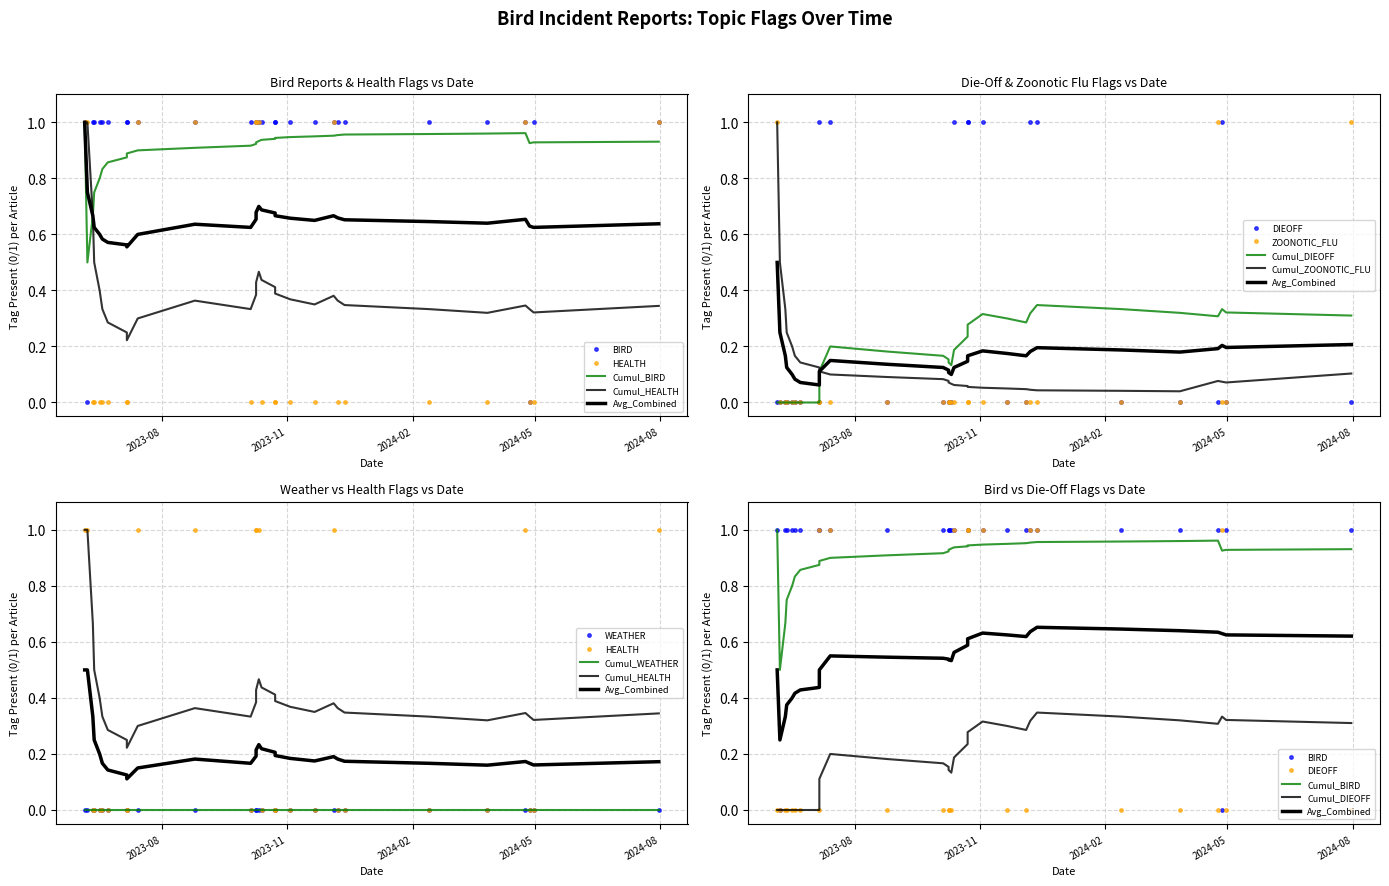

What is the spread (max minus min) of values at 2023-11-03?

1